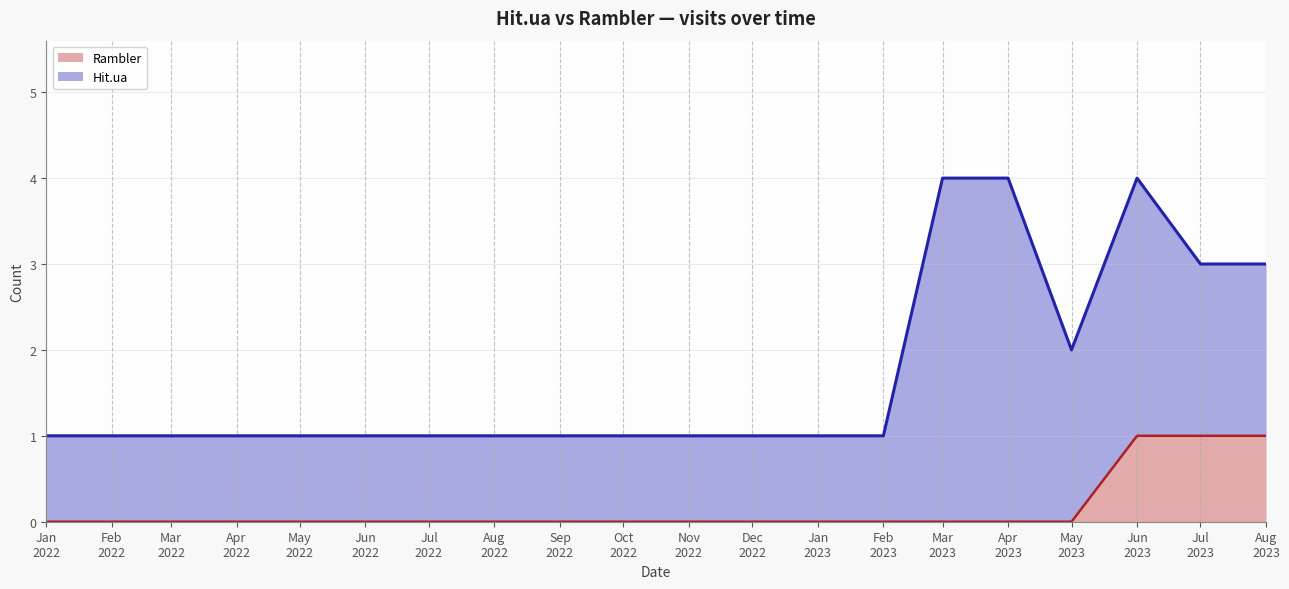

Where is the data nearest to the value 0?

Jan 2022